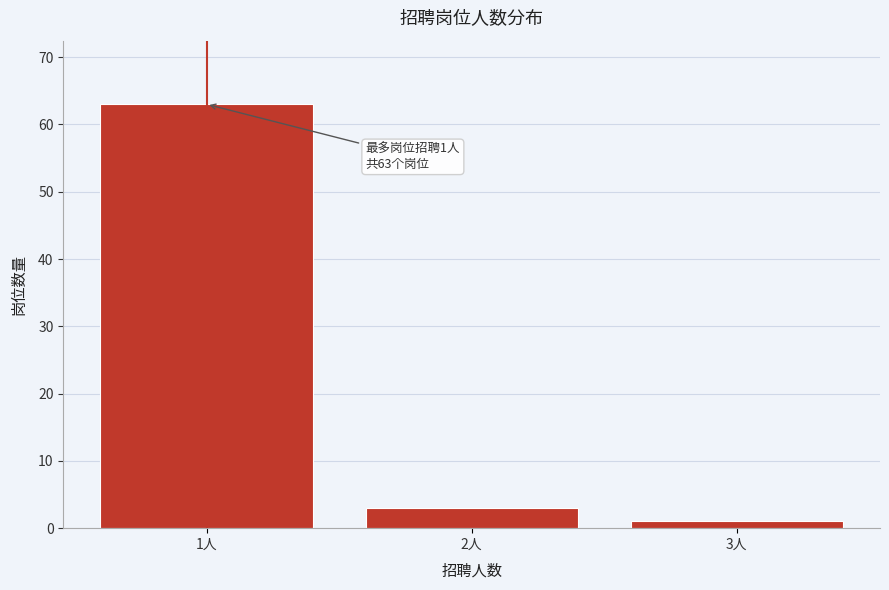

Reading left to right, transcribe all the data shown in this chart.

1人=63	2人=3	3人=1